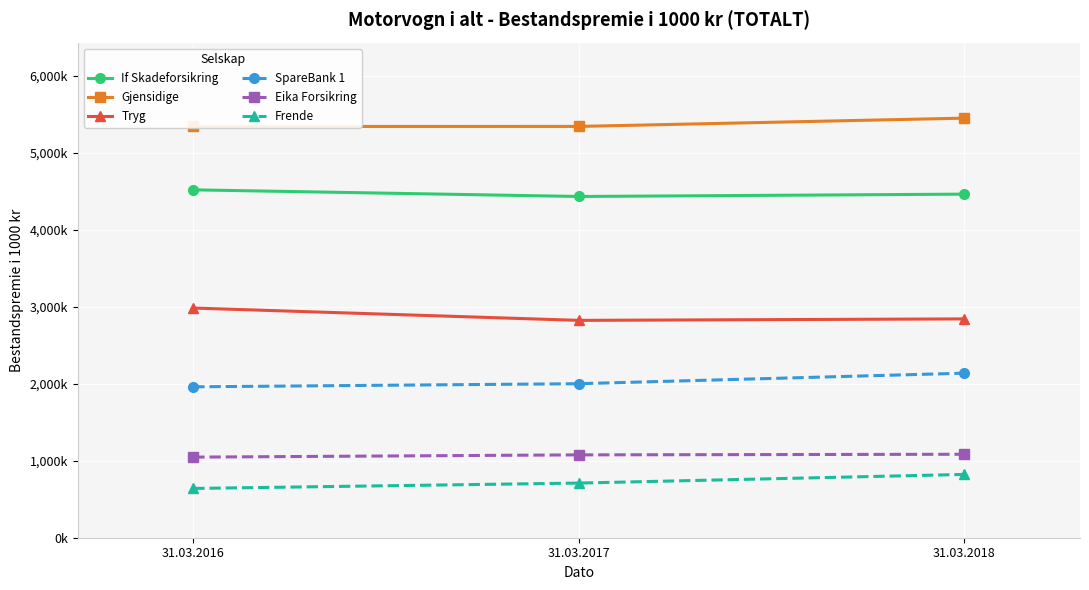

Reading left to right, list all the values displayed in this chart.

If Skadeforsikring: 31.03.2016=4519816	31.03.2017=4433346	31.03.2018=4463883
Gjensidige: 31.03.2016=5342923	31.03.2017=5343627	31.03.2018=5451169
Tryg: 31.03.2016=2983942	31.03.2017=2823858	31.03.2018=2843085
SpareBank 1: 31.03.2016=1960740	31.03.2017=2001003	31.03.2018=2137743
Eika Forsikring: 31.03.2016=1047183	31.03.2017=1076472	31.03.2018=1084307
Frende: 31.03.2016=640241	31.03.2017=709903	31.03.2018=822327